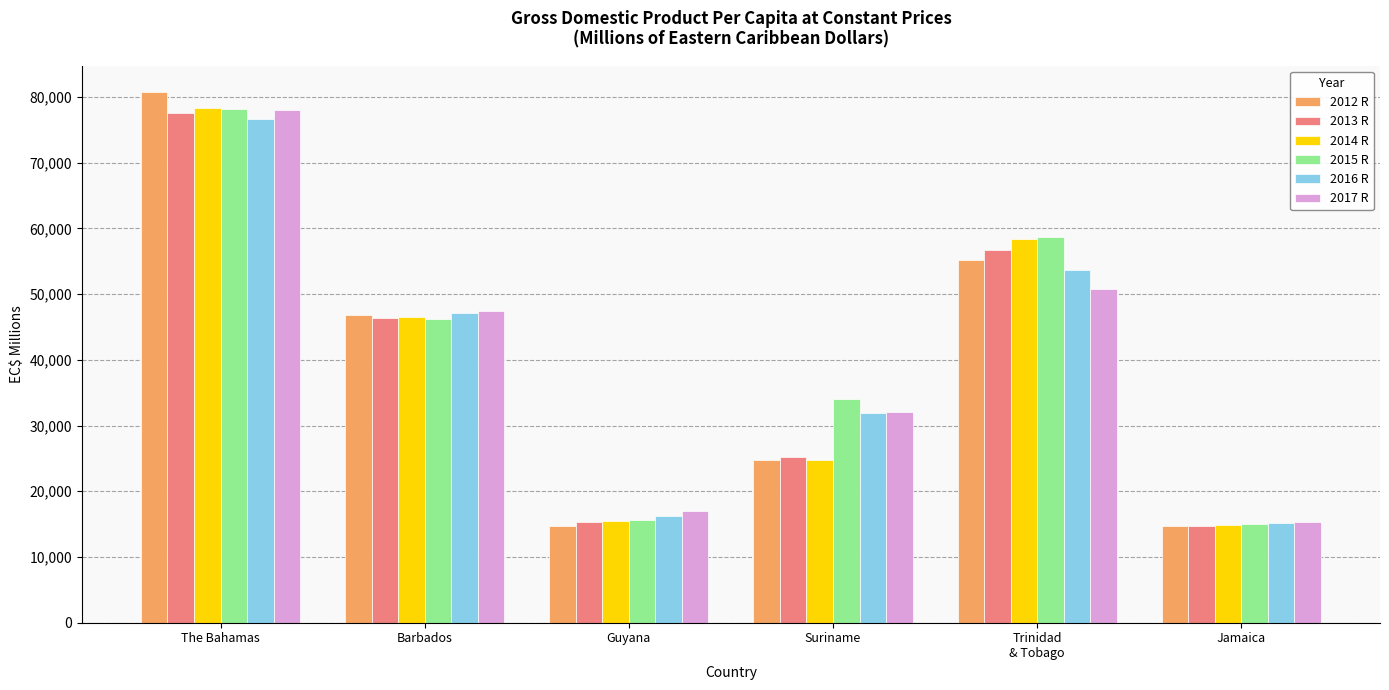

What value does the 2013 R series have at The Bahamas?

77620.1